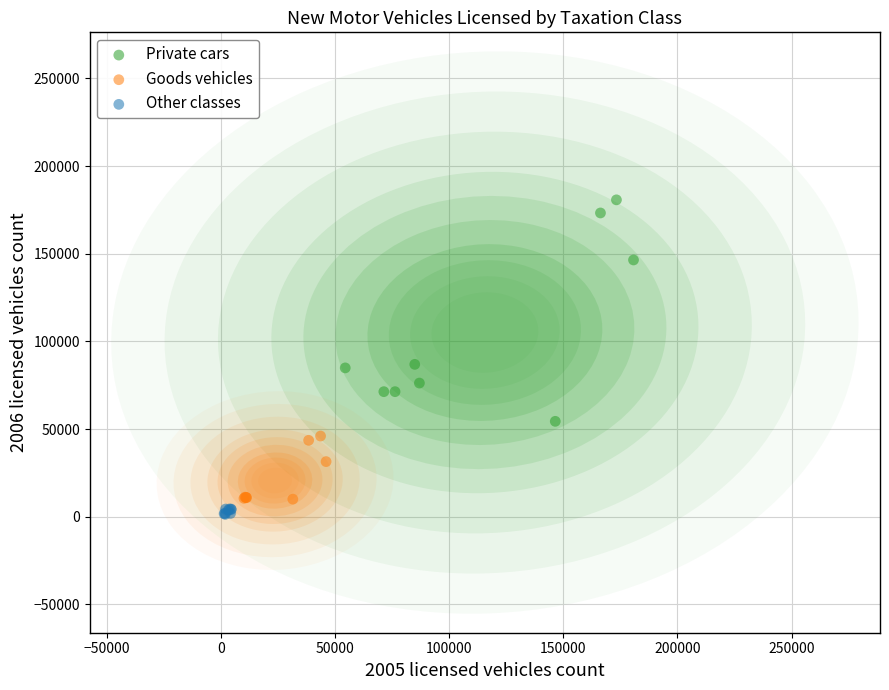

Which series reaches the maximum Y coordinate?

Private cars